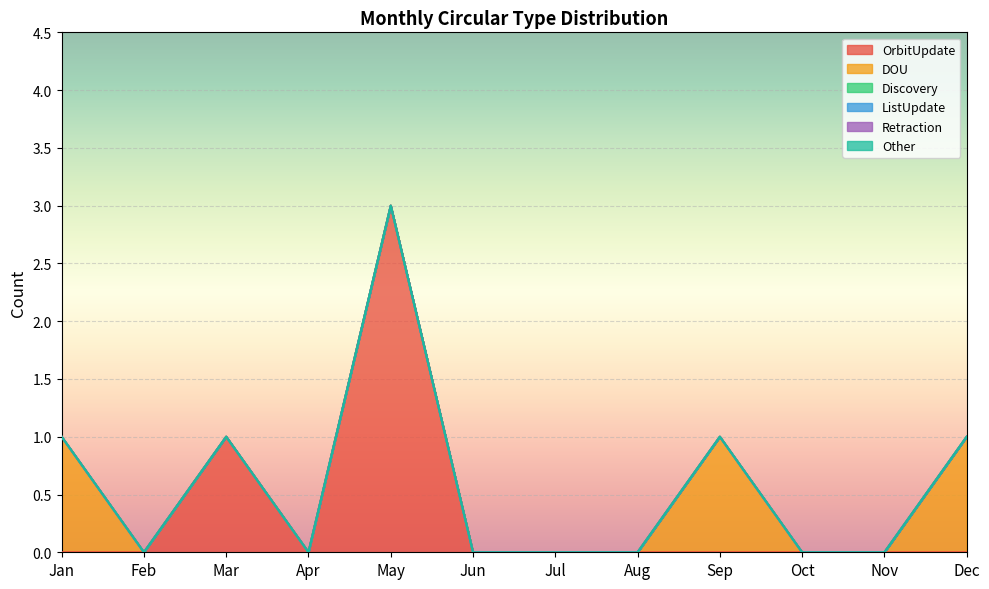

Does the chart display data point markers on the line(s)?

No